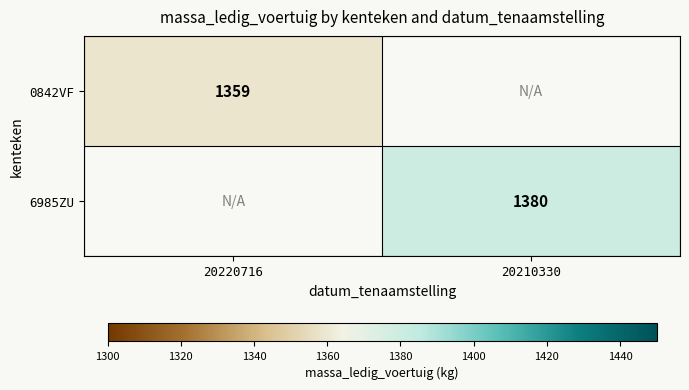

True or false: 6985ZU has a value of 1380 at 20210330.

True